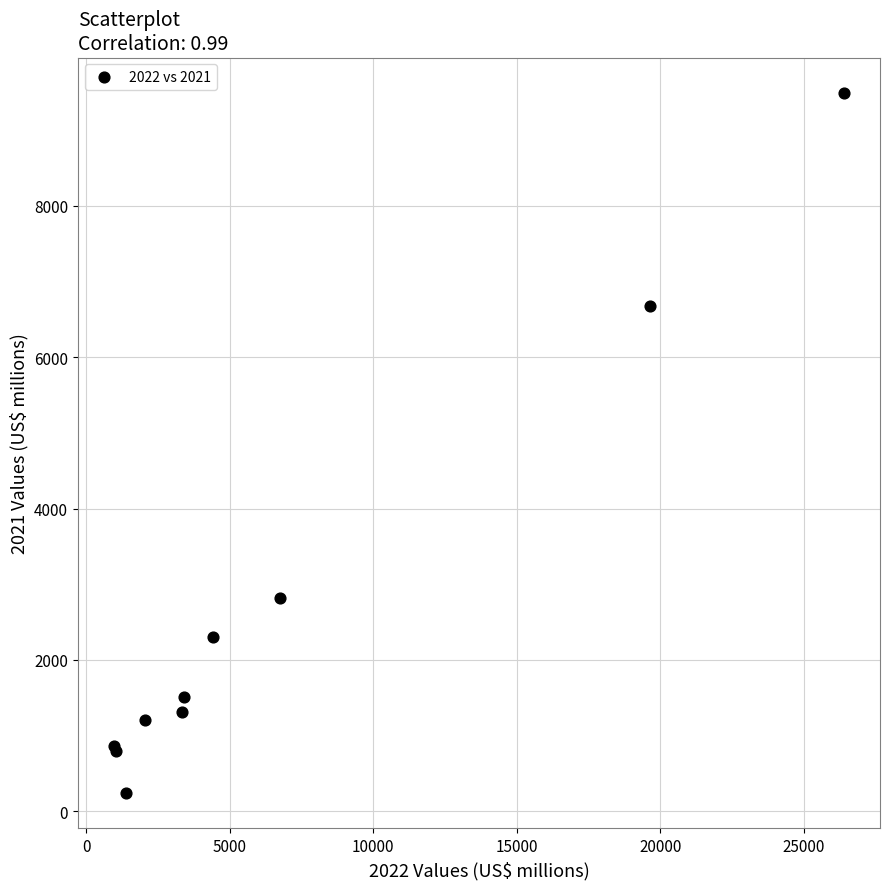

What Y value in the scatter plot is closest to 4868?

6680